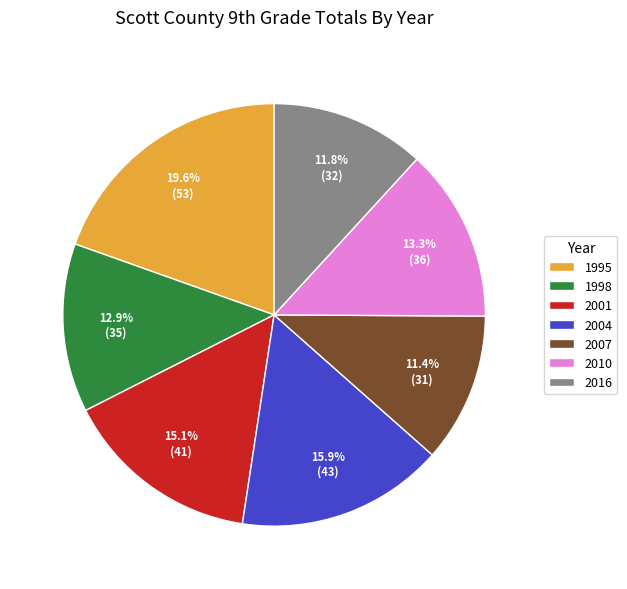

The 2001 slice represents 15% of the pie. True or false?

True